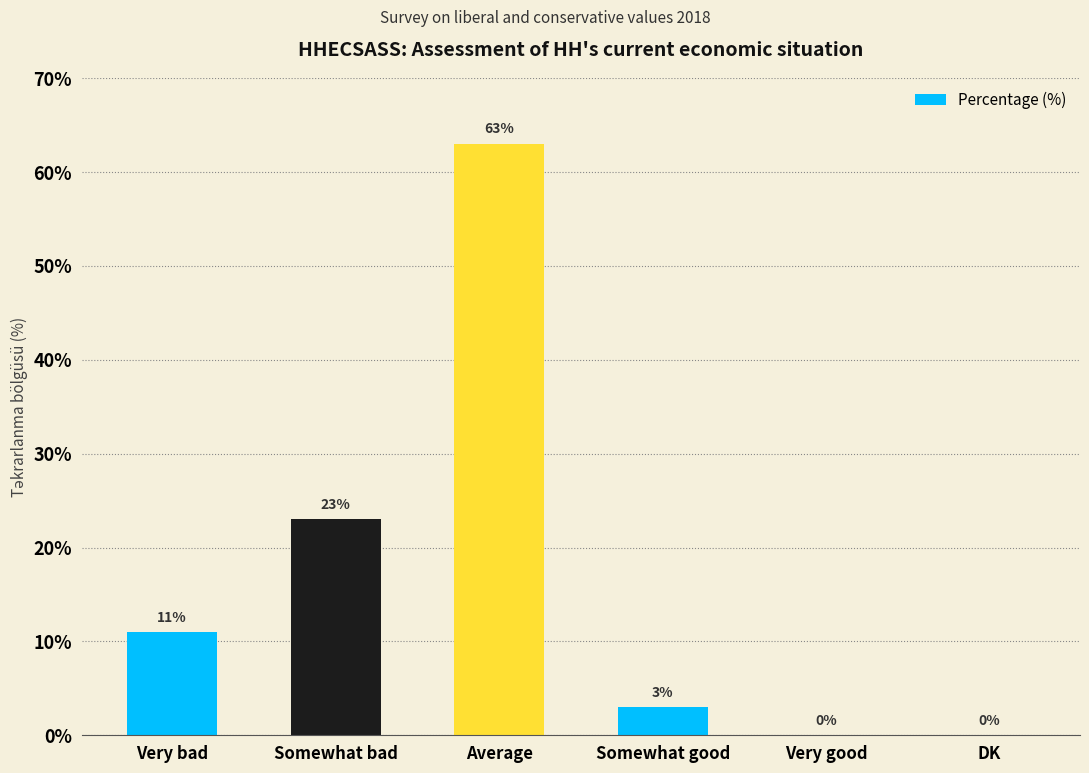

What is the change in value from Very bad to Average?

+52